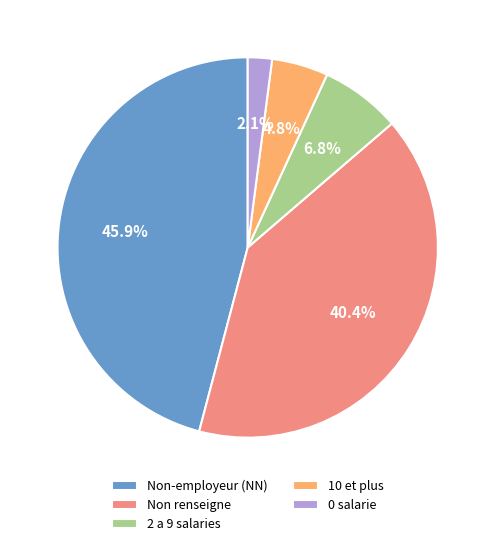

Is there a majority slice in this chart?

No